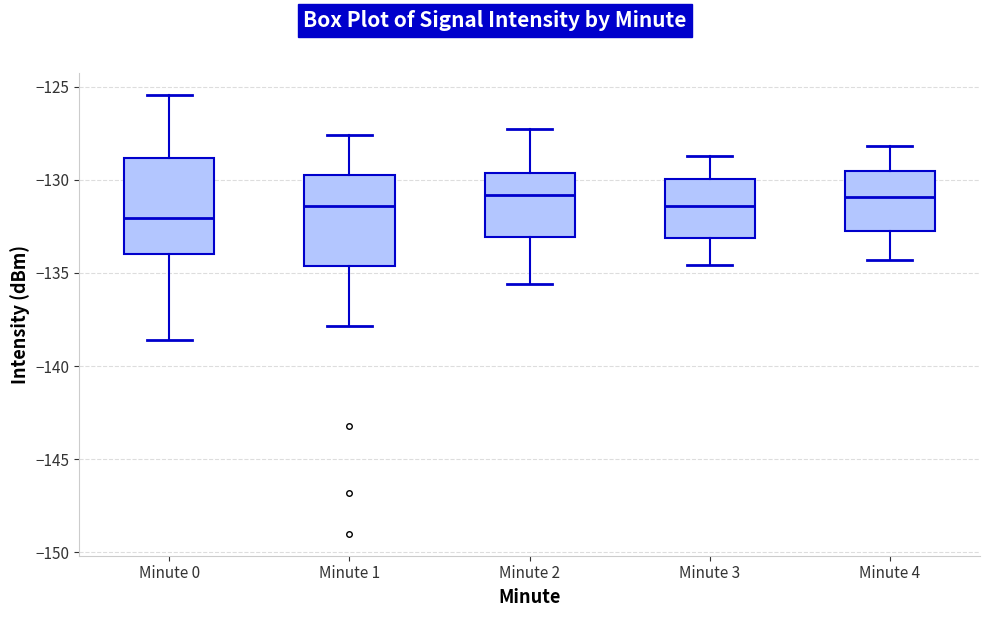

Reading left to right, read every box against the y-axis: the position of its median line, the range the box covers, and the ends of its whiskers. The values are not printed on the chart, so give them approximately, as read against the axis.

Minute 0: median -132.0, box -134.0 to -129.0, whiskers -138.5 to -125.5
Minute 1: median -131.5, box -134.5 to -129.5, whiskers -138.0 to -127.5
Minute 2: median -131.0, box -133.0 to -129.5, whiskers -135.5 to -127.5
Minute 3: median -131.5, box -133.0 to -130.0, whiskers -134.5 to -128.5
Minute 4: median -131.0, box -132.5 to -129.5, whiskers -134.5 to -128.0